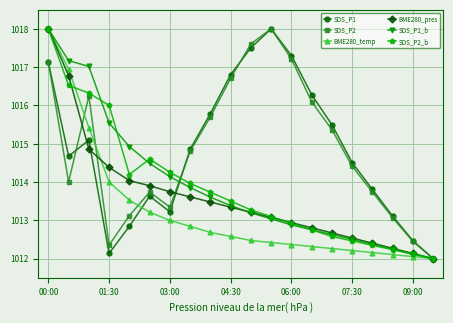

In SDS_P1, how many points are higher than both neighbors (excluding endpoints)?

3